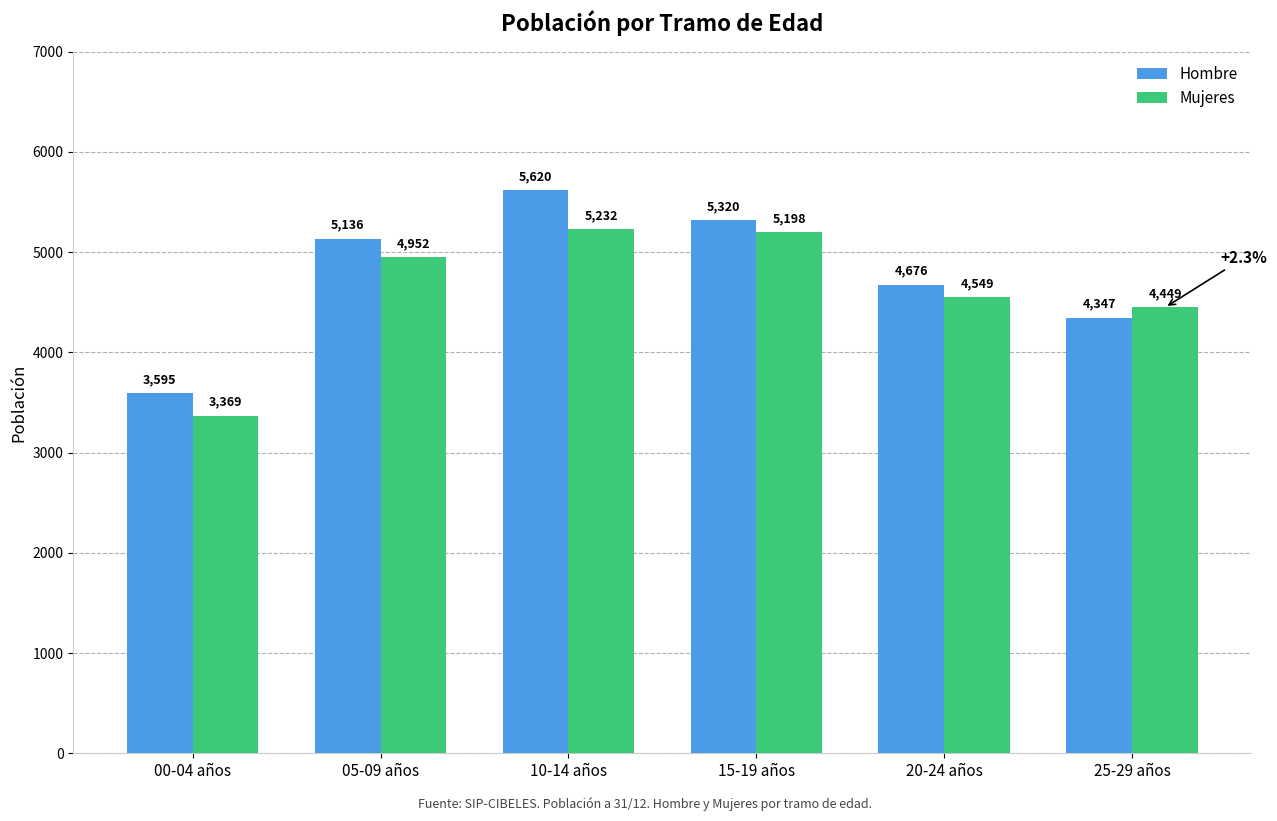

Which series has the widest spread of values?

Hombre